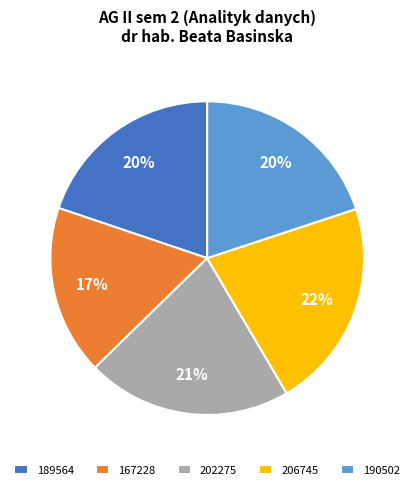

Count the number of slices in the pie.

5